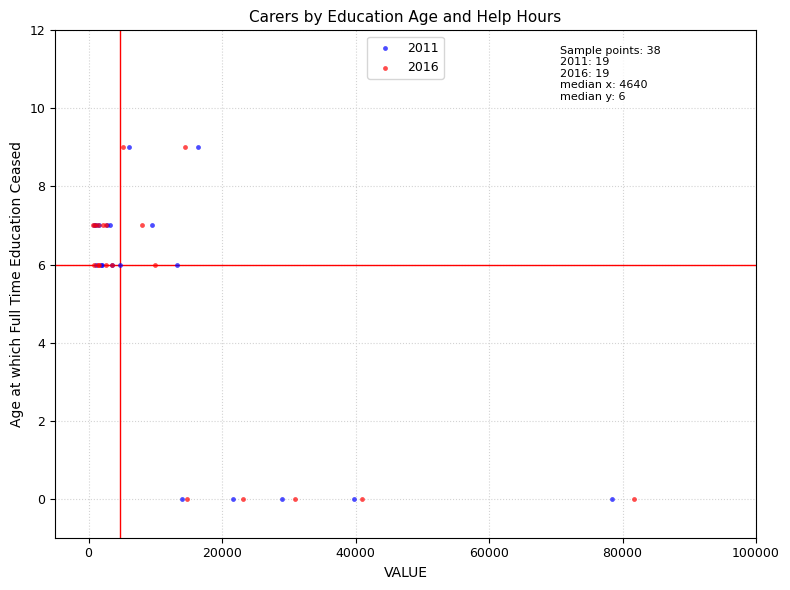

What are all the series names shown in the legend?

2011, 2016